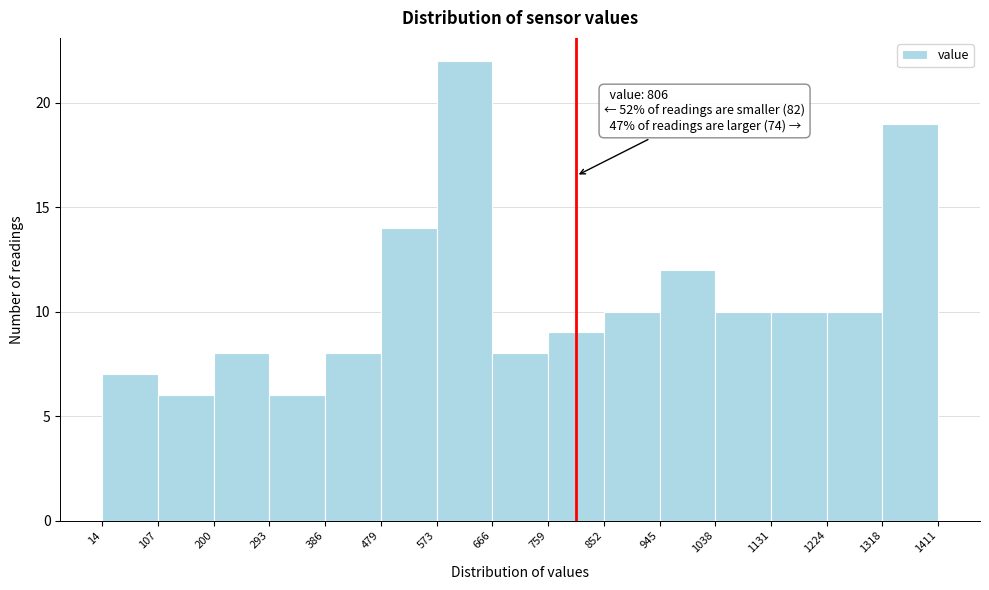

Over which range of the x-axis is the bar tallest?

573 to 666